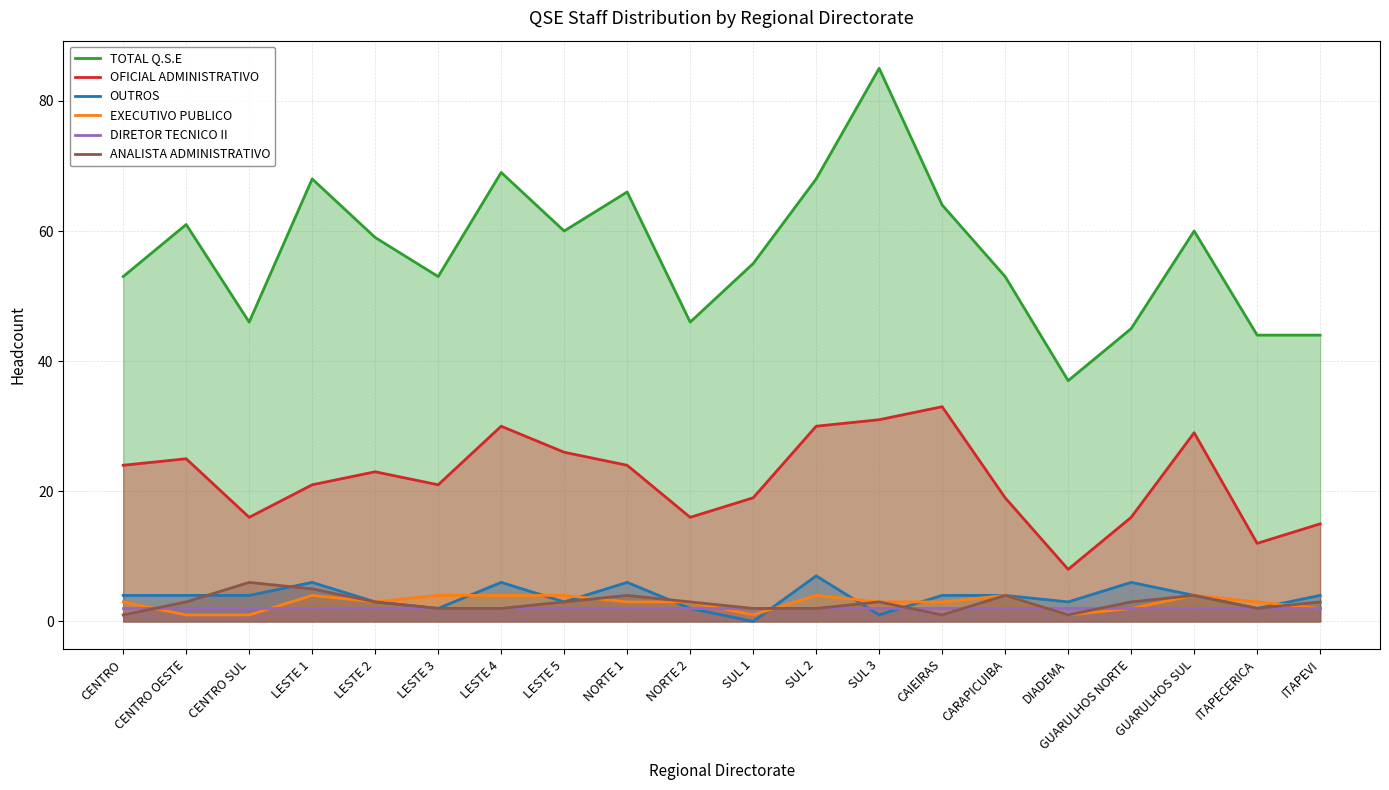

What is the value of the OUTROS point at the 12th from the left?

7